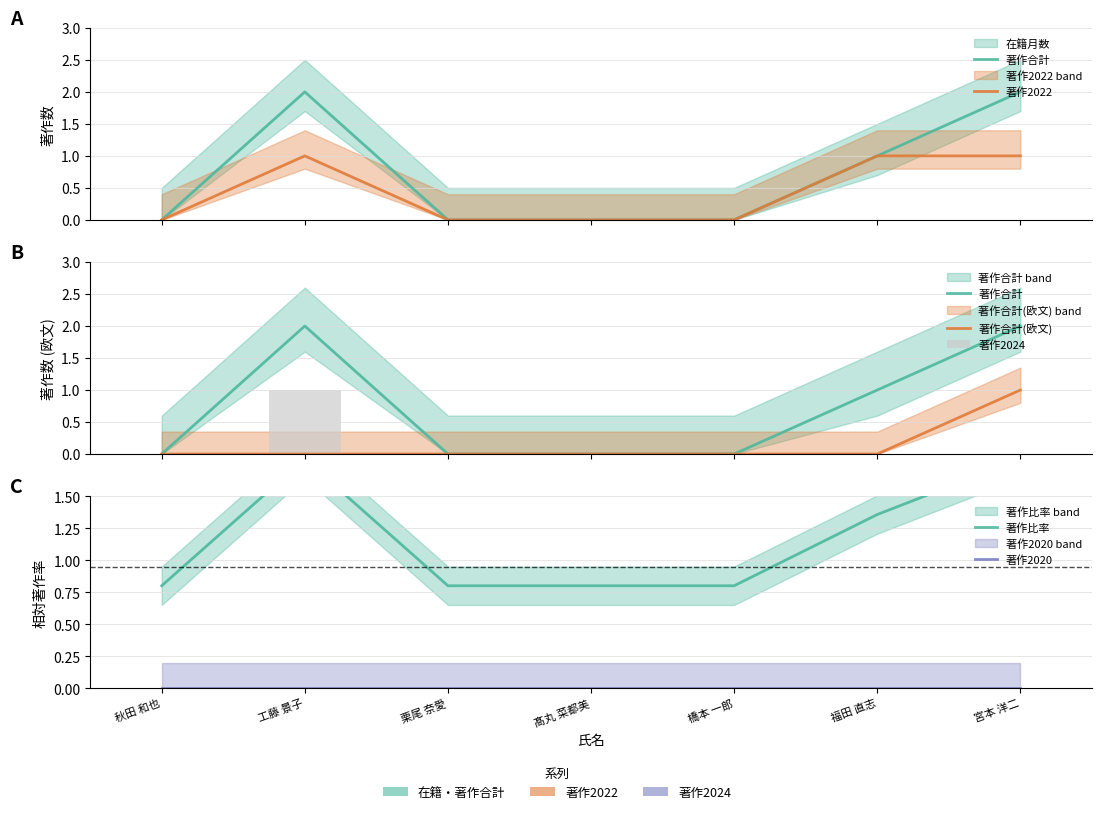

What is the value of the 著作2022 bar at the 2nd from the left?

1.0